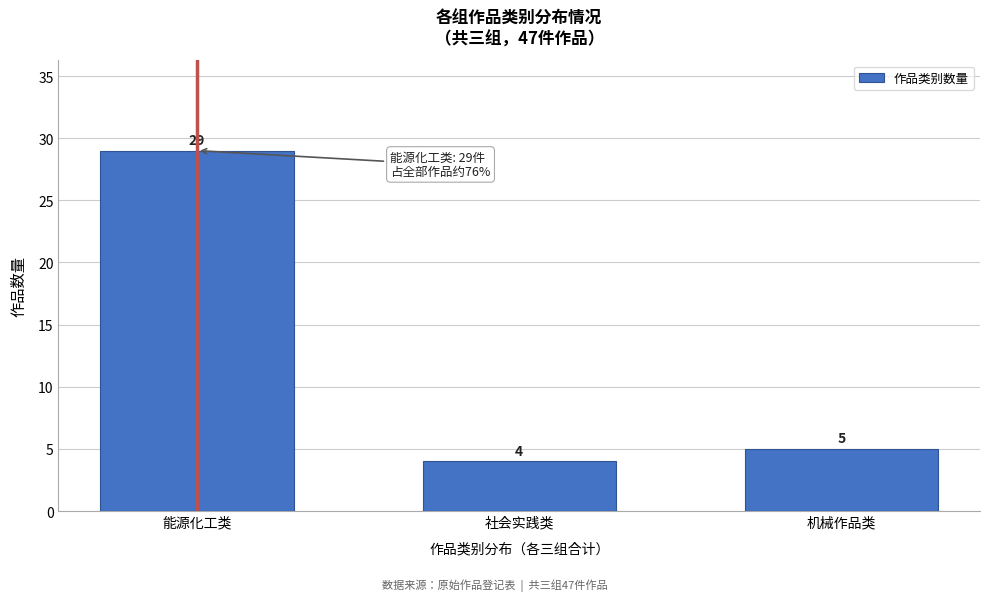

Reading left to right, list all the values displayed in this chart.

29	4	5